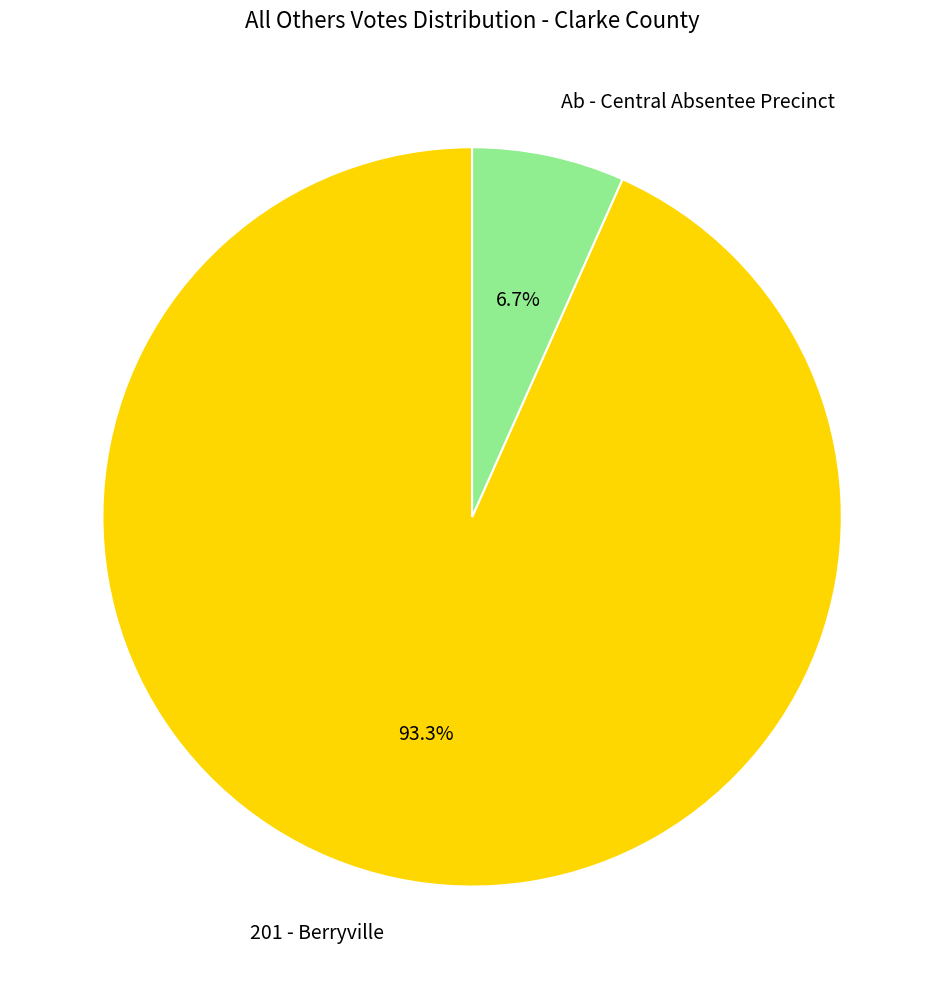

What percentage is the Ab - Central Absentee Precinct slice, to the nearest percent?

7%